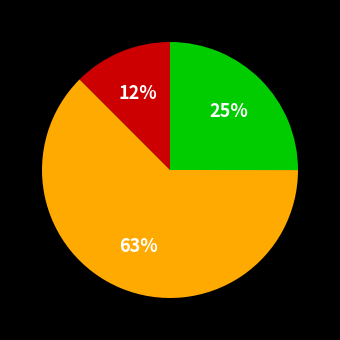

How many slices are in this pie chart?

3